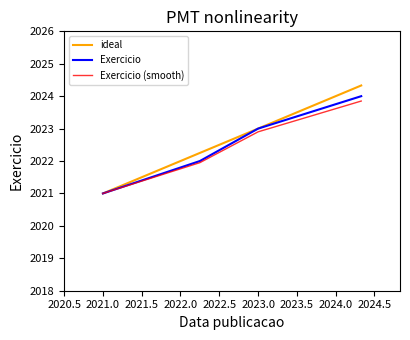

The Exercicio (smooth) series shows 1082.9 at 2021.0. True or false?

False